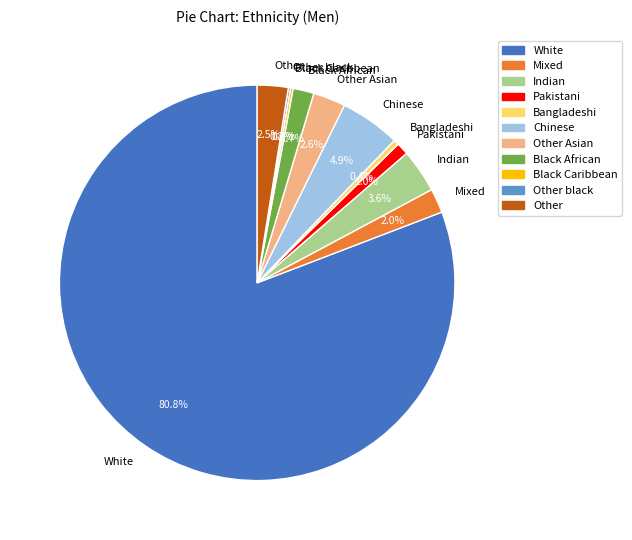

To the nearest percent, what is the average slice percentage?

9%